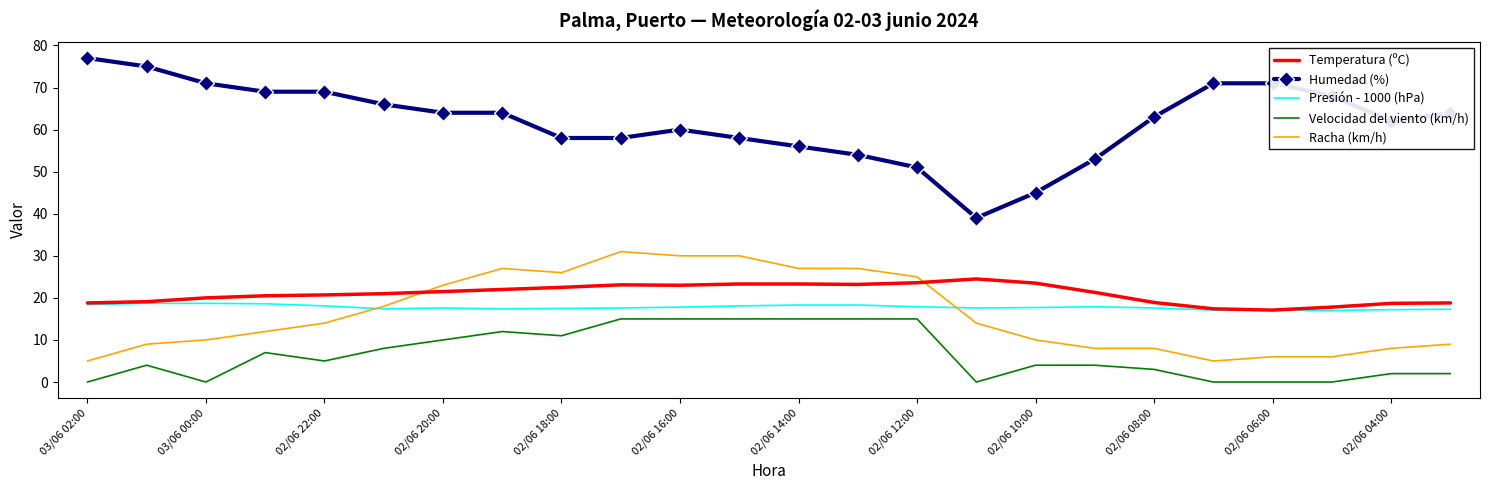

What is the minimum value for Presión - 1000 (hPa)?

17.0